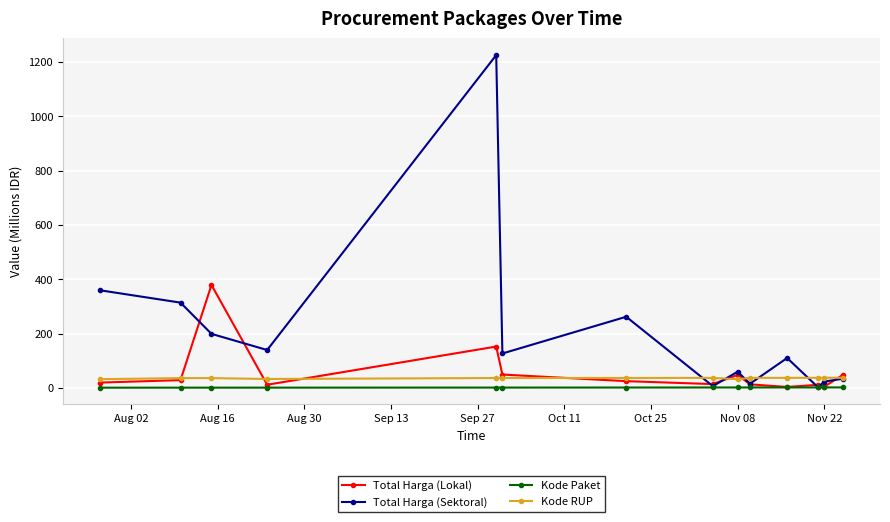

Does the chart have visible grid lines?

Yes